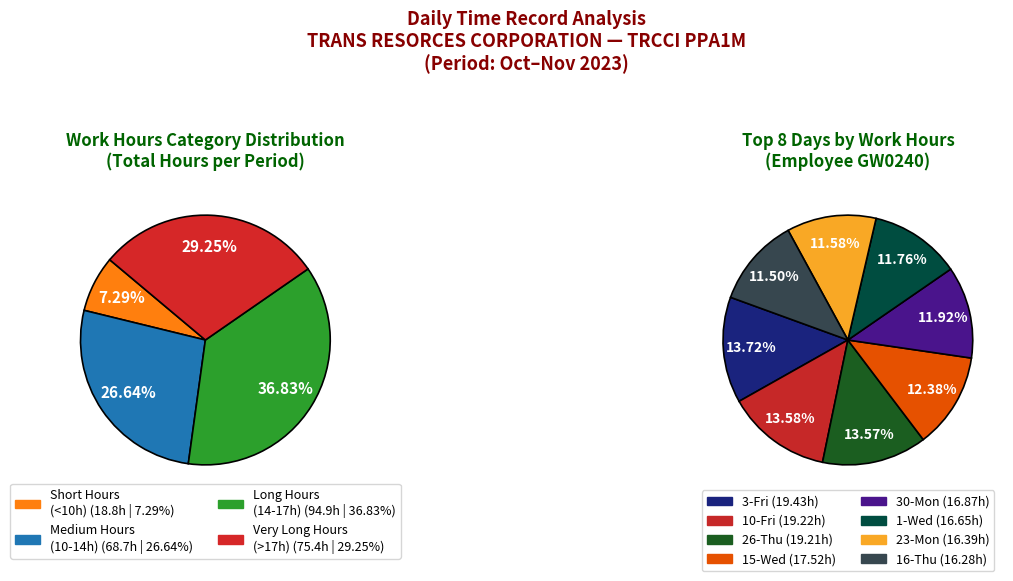

Is it true that 16-Thu is 1% of the pie?

False